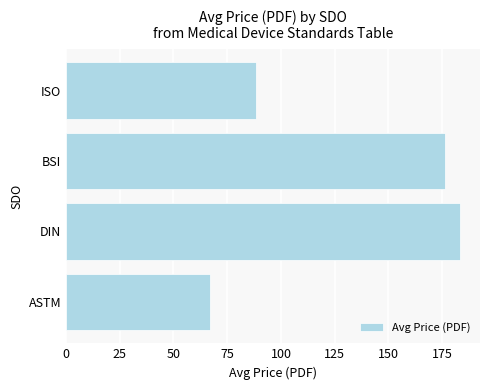

How many data points are above 176?

2